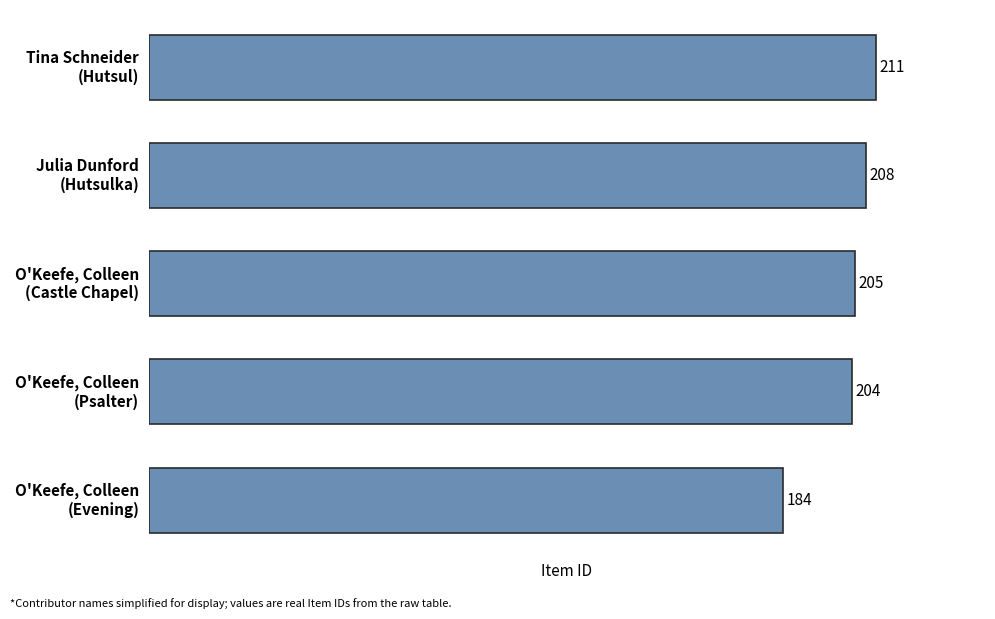

What is the average value?

202